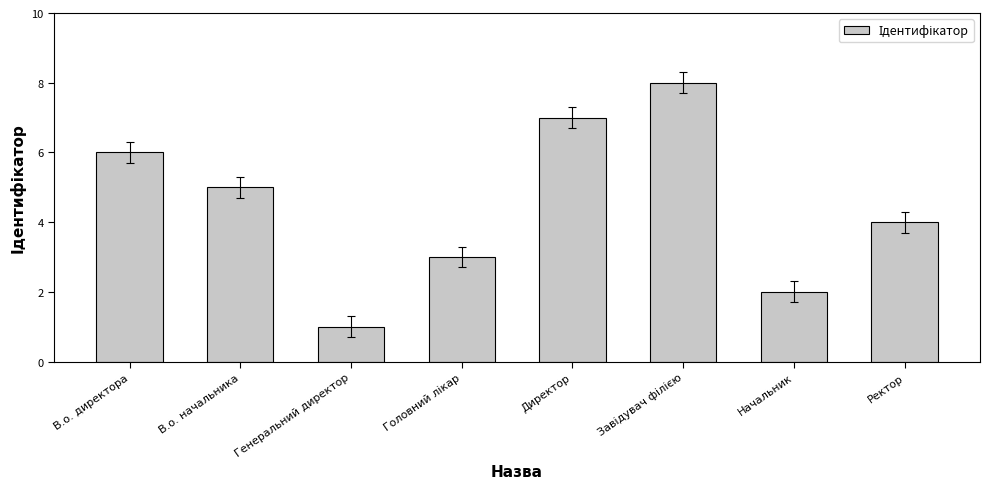

What is the minimum value shown in the chart?

1